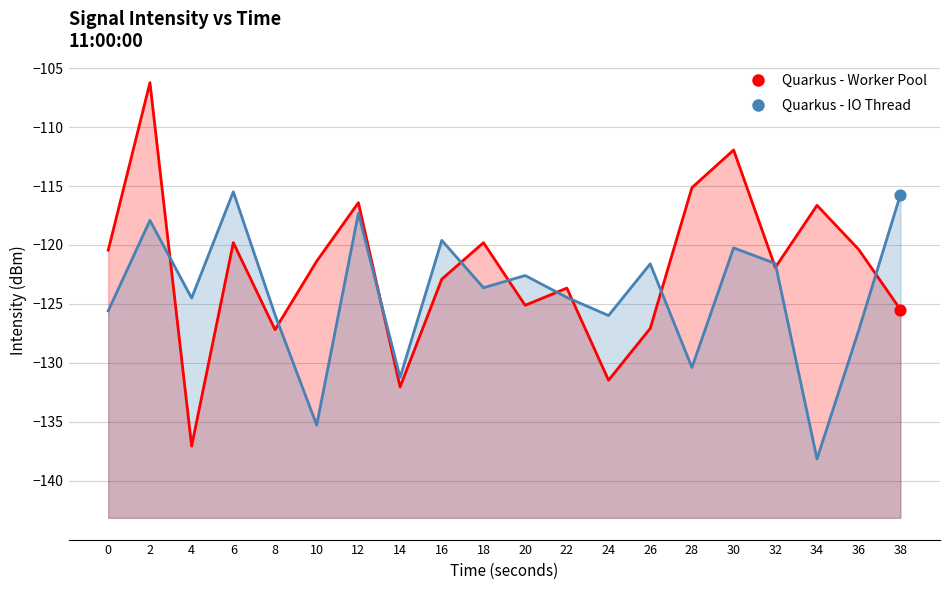

Which series reaches the maximum Y coordinate?

Quarkus - Worker Pool